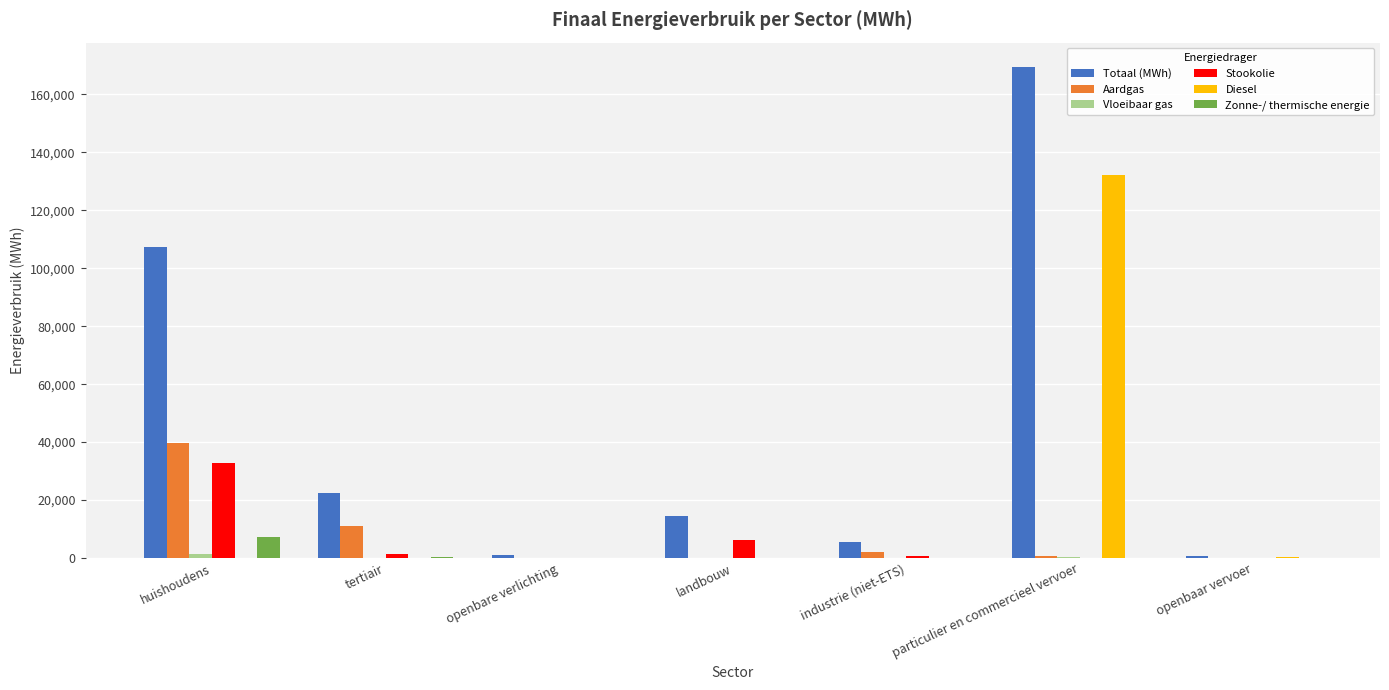

What is the sum of all Zonne-/ thermische energie values?

7553.6